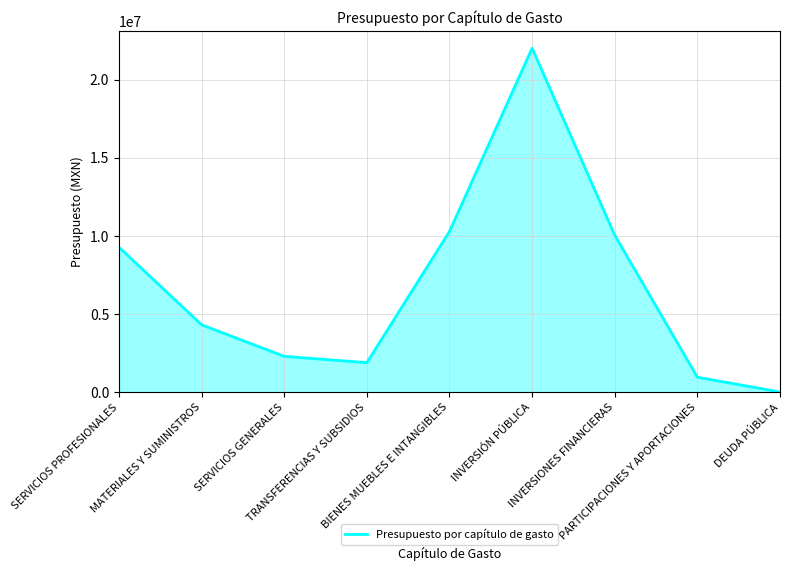

How many interior local valleys (lower than both neighbors) does the data have?

1